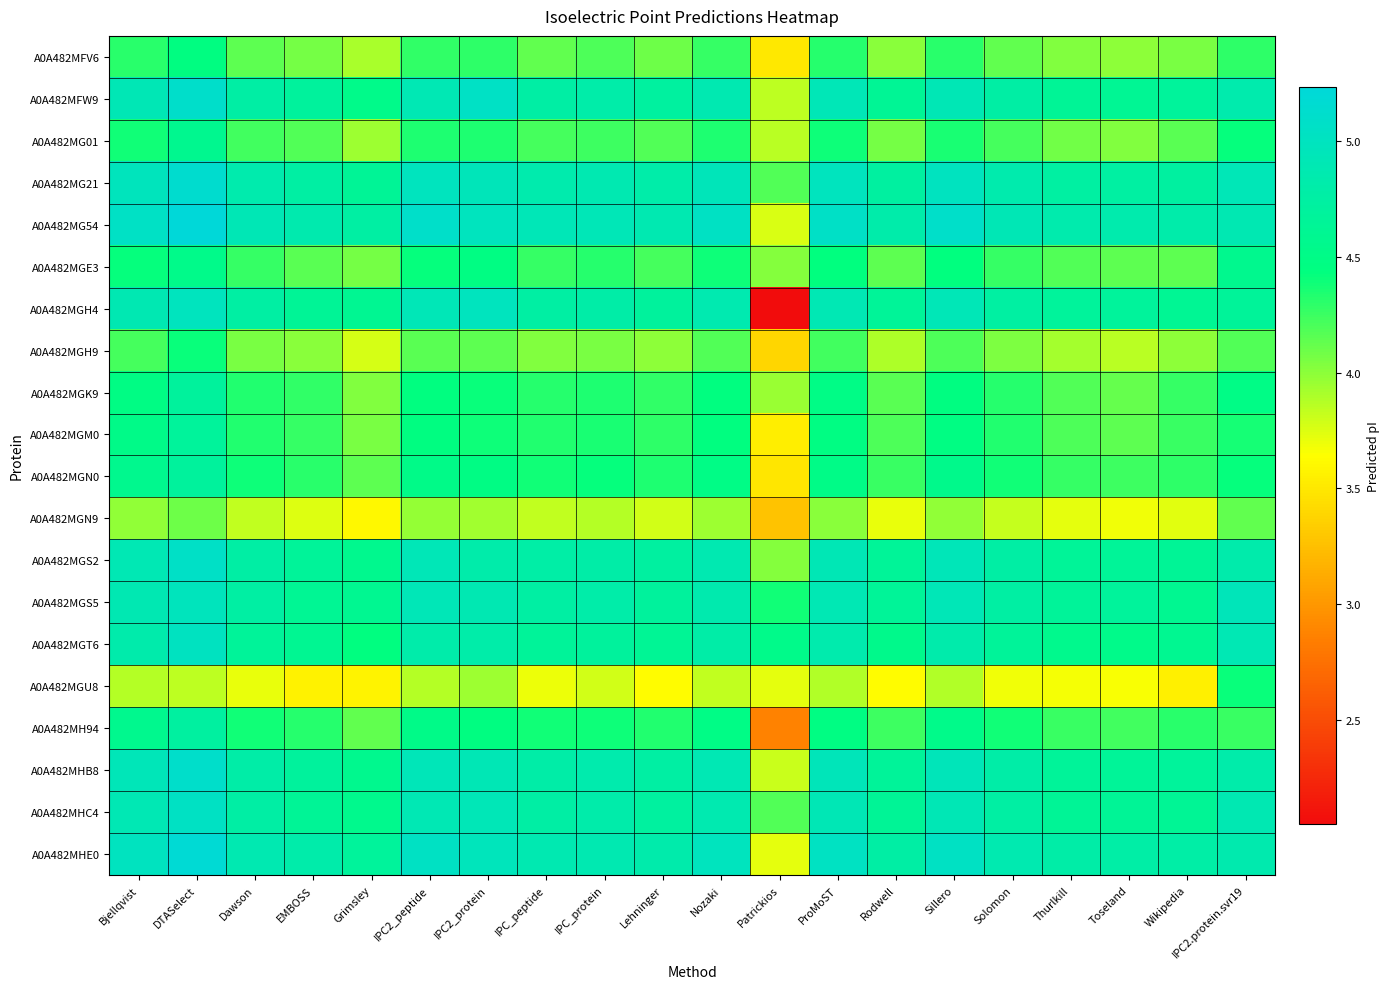

What is the difference between the highest and lowest values at Sillero?

1.2